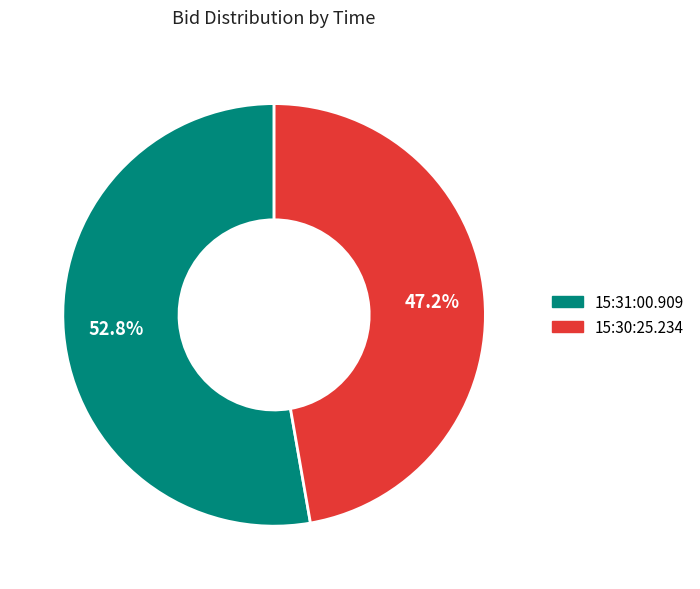

How much of the chart is everything except 15:30:25.234?

52.8%